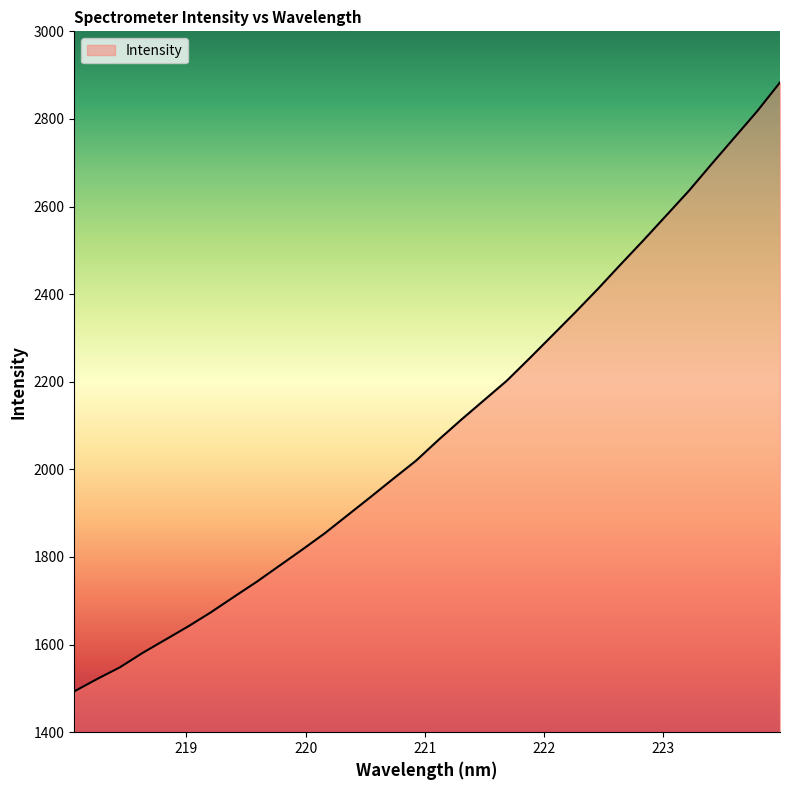

What is the average value?

2095.1